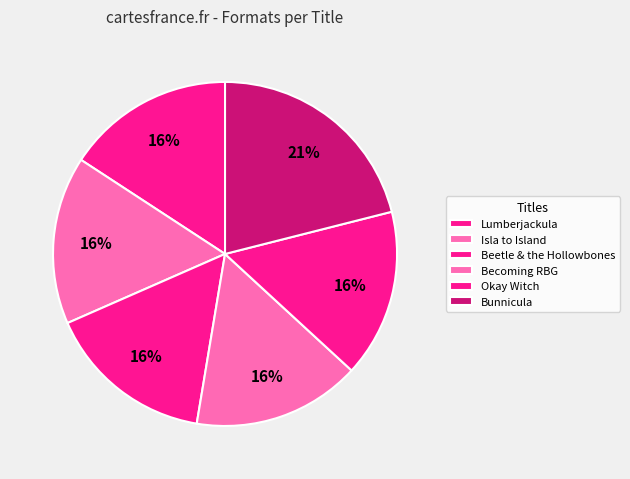

Which slice is the largest?

Bunnicula